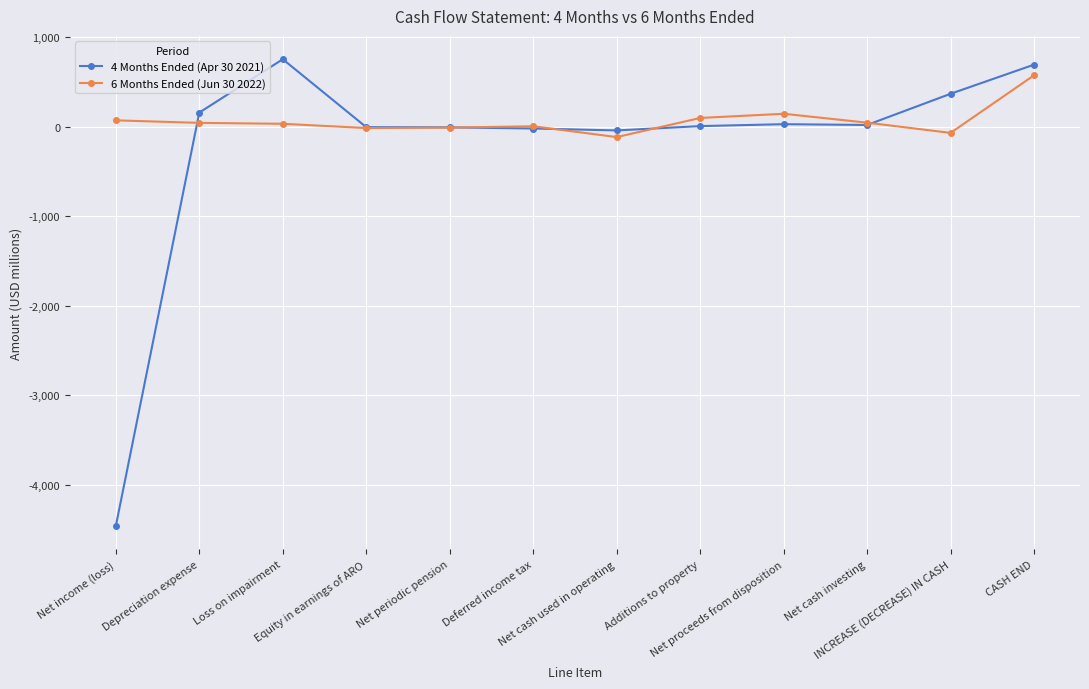

What is the smallest value displayed?

-4463.8